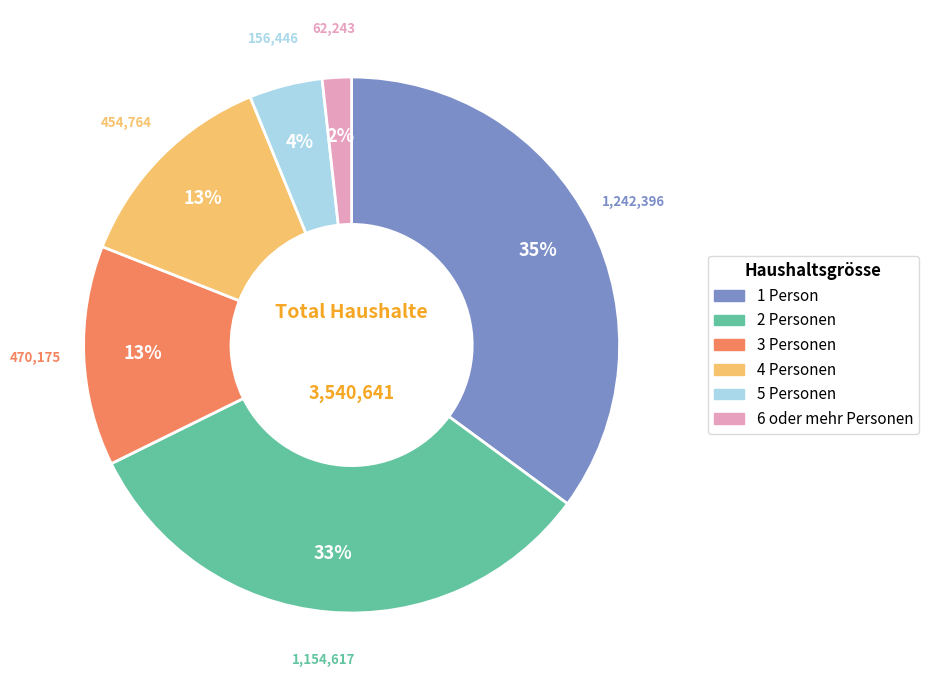

Which has a higher value, 6 oder mehr Personen or 3 Personen?

3 Personen